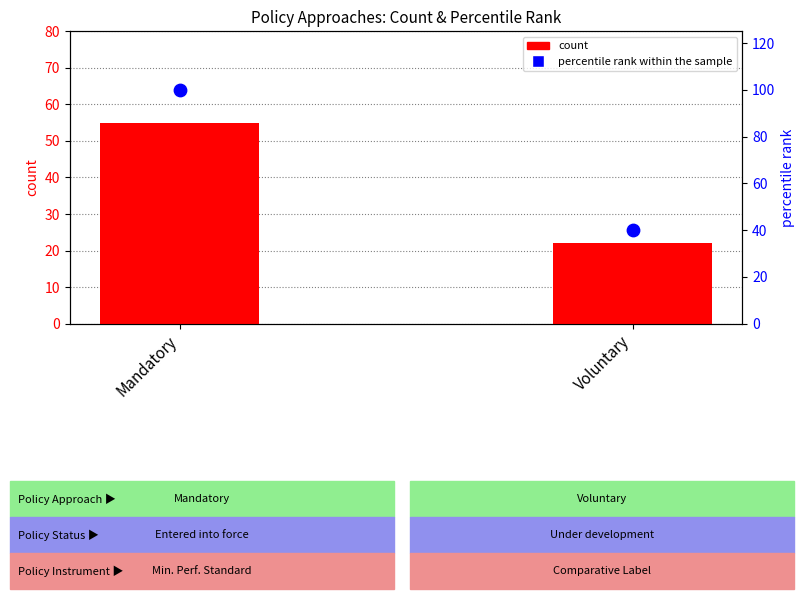

Which series contains the highest Y value?

percentile rank within the sample